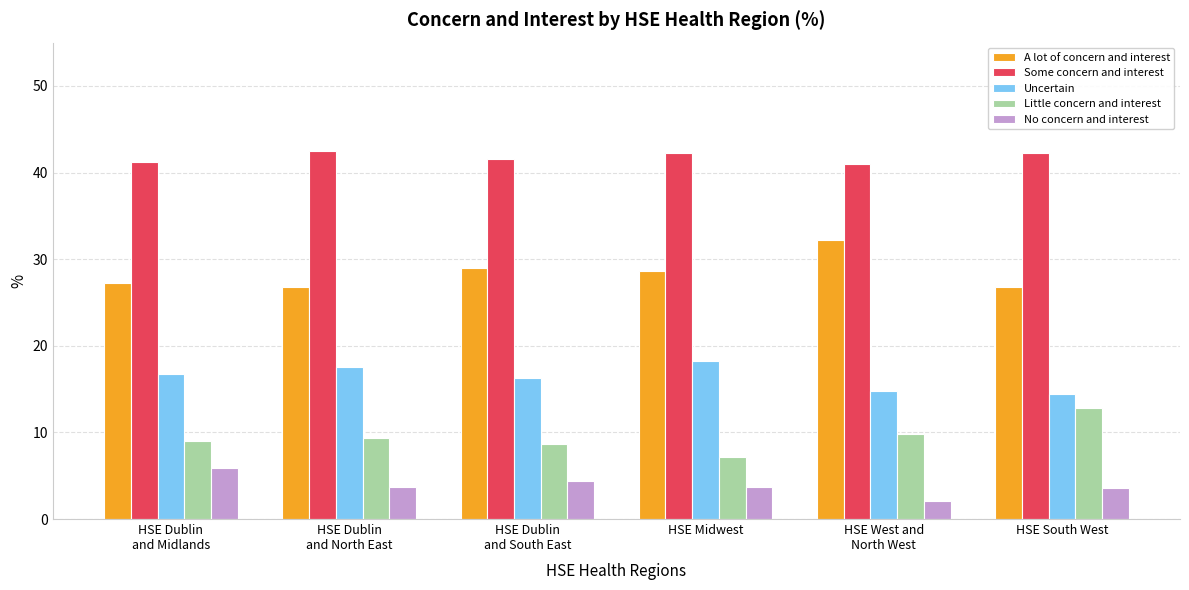

What is the difference between the No concern and interest values at HSE Dublin
and Midlands and HSE Dublin
and North East?

2.2